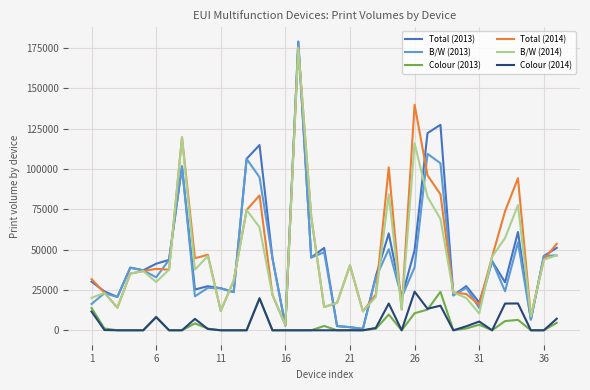

What is the greatest value displayed?

178922